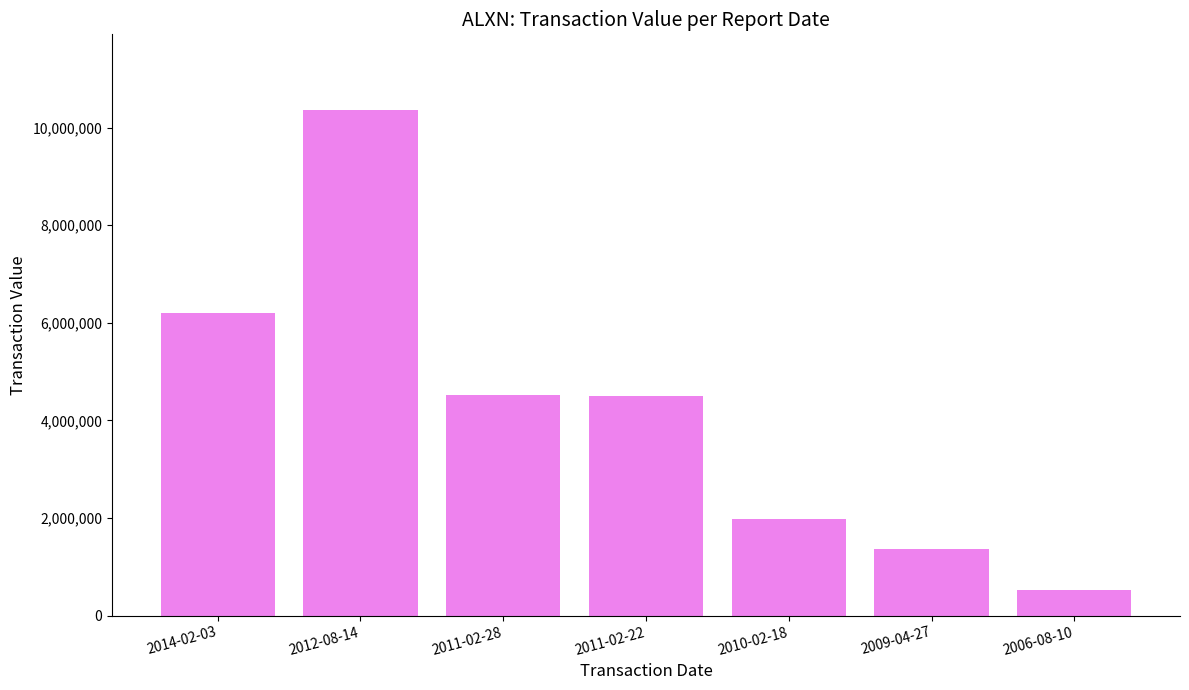

Read the value at 2012-08-14.

10355245